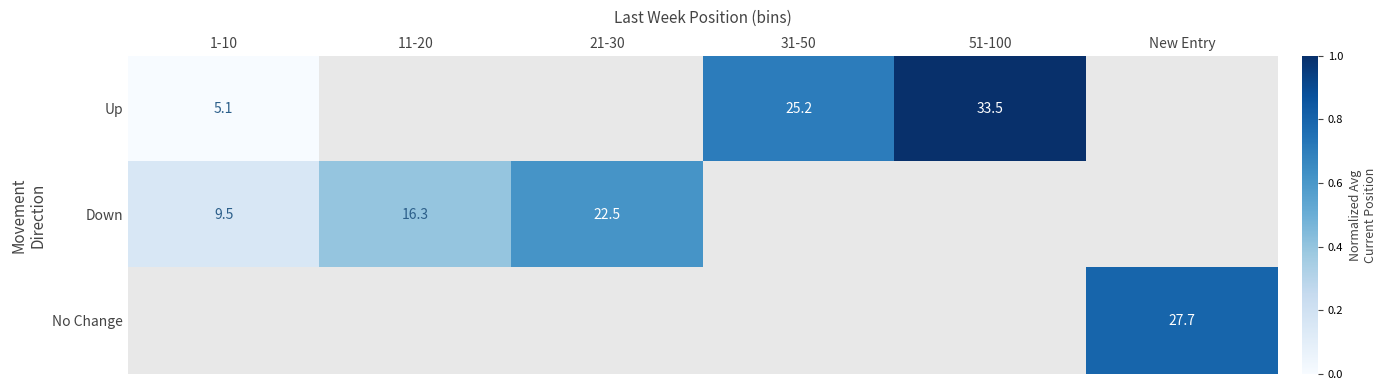

Is the value of Down at 11-20 greater than the value of No Change at New Entry?

No